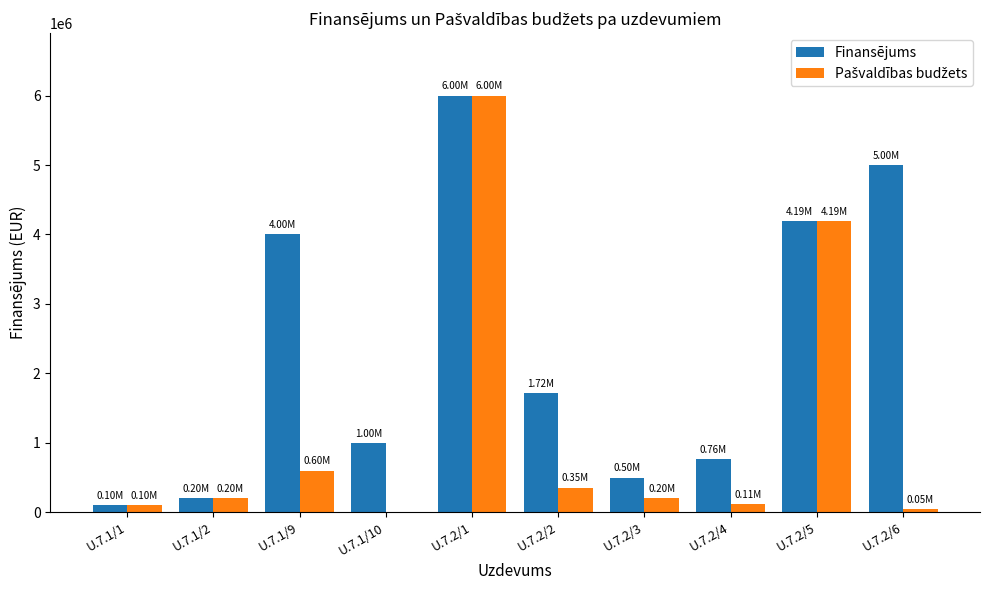

Between U.7.1/1 and U.7.1/10, which series saw the biggest shift?

Finansējums